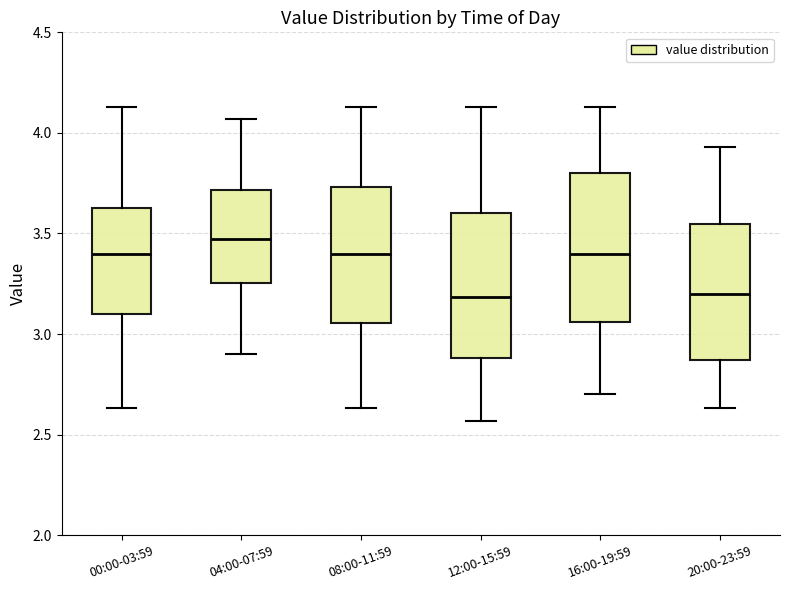

Reading left to right, transcribe this box plot: for each box, give where its median line is, the range the box spans, and where its two whiskers end, as read against the y-axis. The values are not printed on the chart, so give them approximately, as read against the axis.

00:00-03:59: median 3.40, box 3.10 to 3.65, whiskers 2.65 to 4.15
04:00-07:59: median 3.45, box 3.25 to 3.70, whiskers 2.90 to 4.05
08:00-11:59: median 3.40, box 3.05 to 3.75, whiskers 2.65 to 4.15
12:00-15:59: median 3.20, box 2.90 to 3.60, whiskers 2.55 to 4.15
16:00-19:59: median 3.40, box 3.05 to 3.80, whiskers 2.70 to 4.15
20:00-23:59: median 3.20, box 2.85 to 3.55, whiskers 2.65 to 3.95